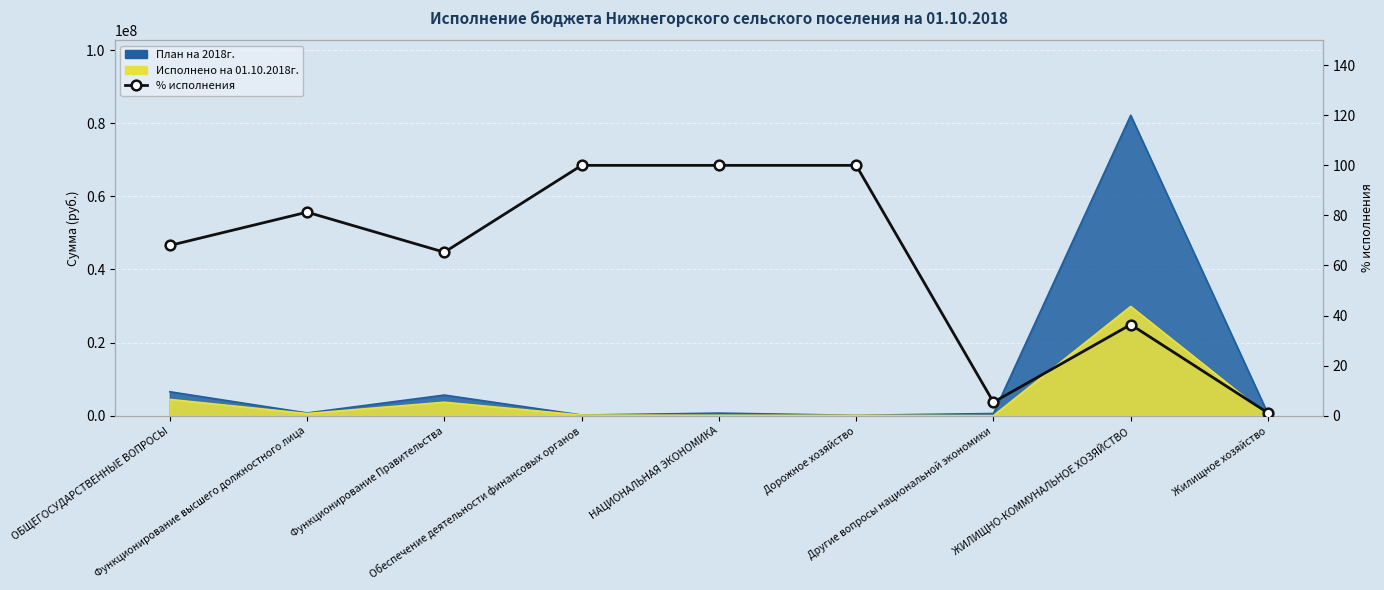

Between Жилищное хозяйство and ЖИЛИЩНО-КОММУНАЛЬНОЕ ХОЗЯЙСТВО, which is larger?

ЖИЛИЩНО-КОММУНАЛЬНОЕ ХОЗЯЙСТВО